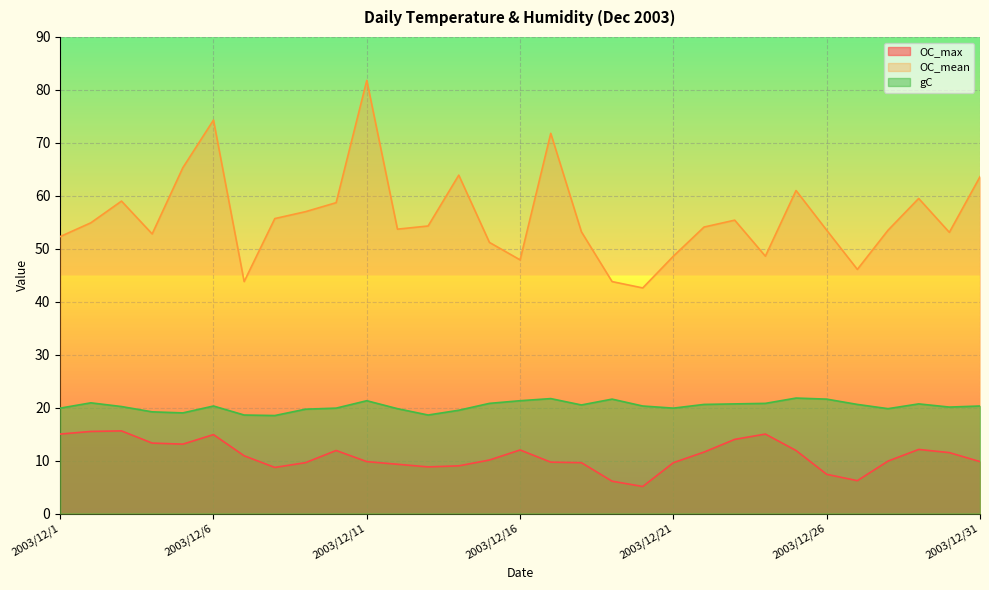

In OC_mean, how many points are lower than both neighbors (excluding endpoints)?

8